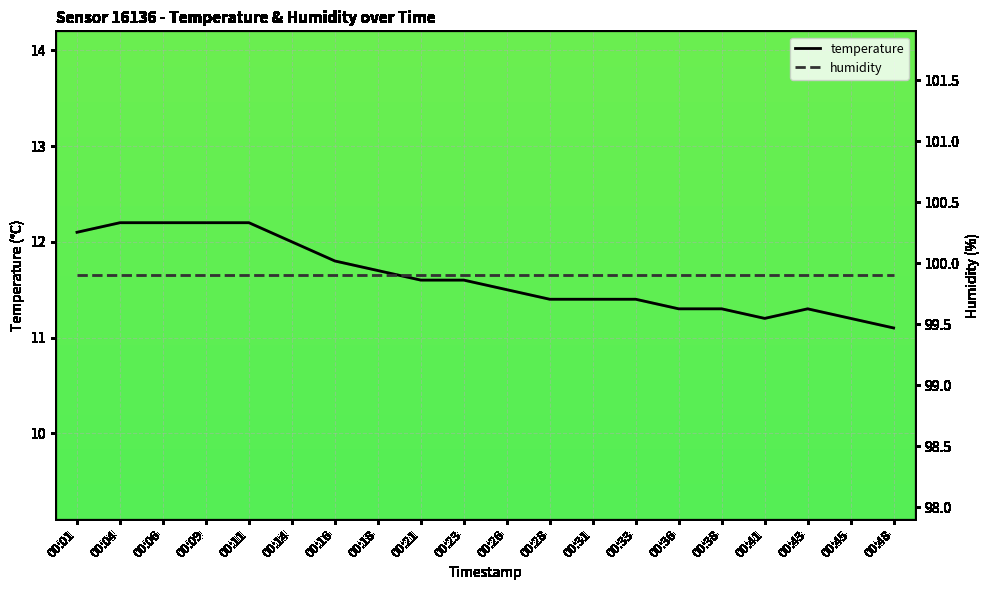

Reading right to left, what are all the values shown in this chart?

temperature: 11.1	11.2	11.3	11.2	11.3	11.3	11.4	11.4	11.4	11.5	11.6	11.6	11.7	11.8	12.0	12.2	12.2	12.2	12.2	12.1
humidity: 99.9	99.9	99.9	99.9	99.9	99.9	99.9	99.9	99.9	99.9	99.9	99.9	99.9	99.9	99.9	99.9	99.9	99.9	99.9	99.9